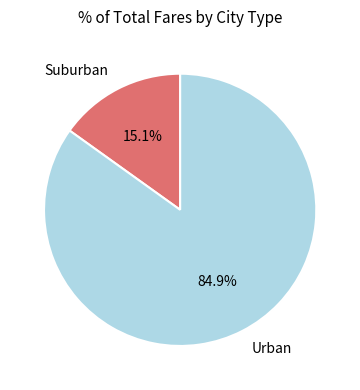

Do Suburban and Urban together represent more than half of the pie?

Yes